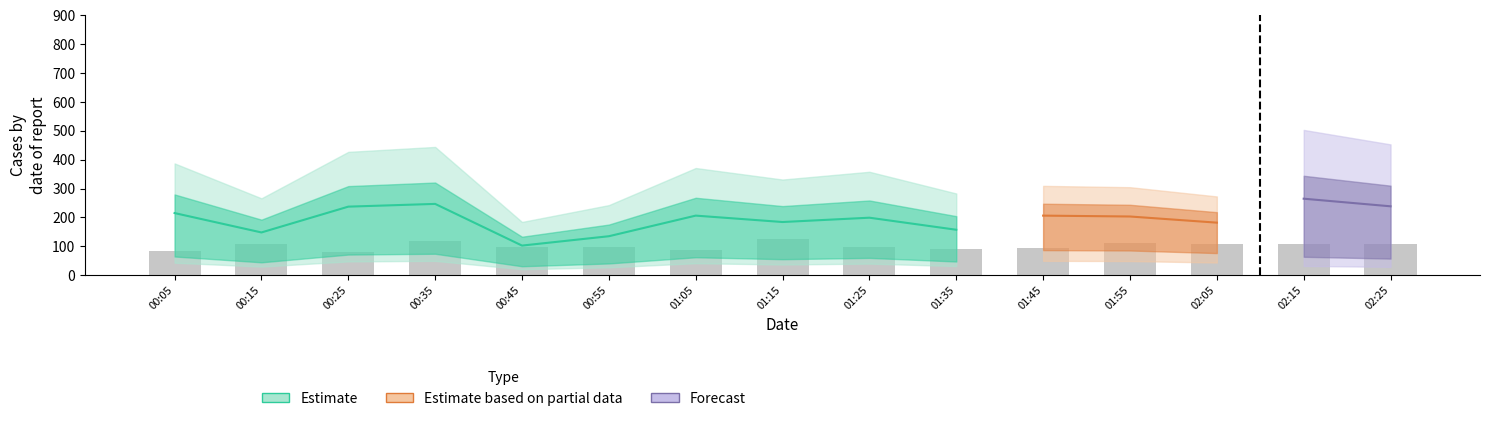

Rank the categories by value from lowest to highest.

00:25, 00:05, 01:05, 01:35, 01:45, 00:55, 01:25, 00:45, 02:05, 00:15, 02:15, 02:25, 01:55, 00:35, 01:15